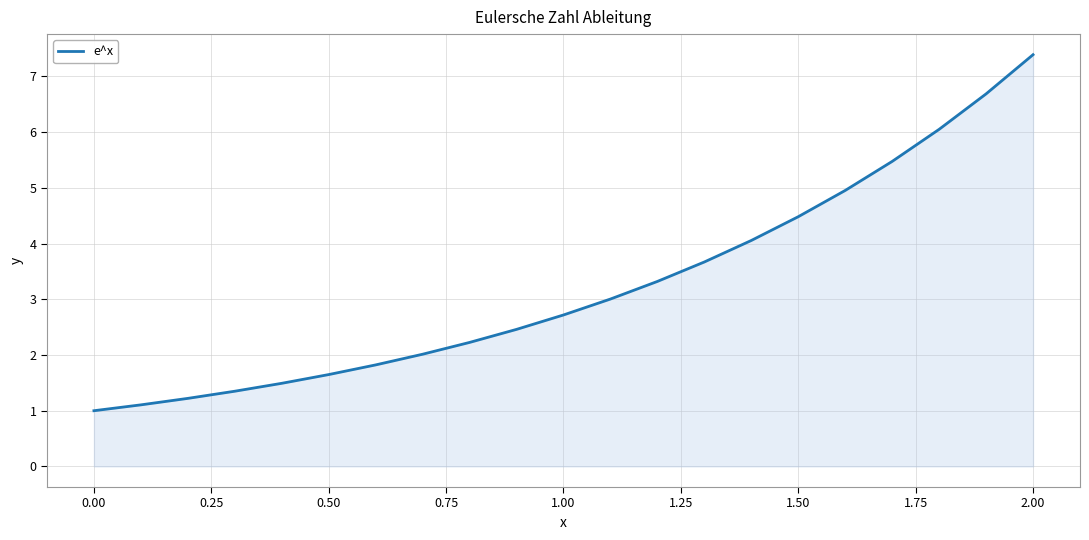

What is the difference between the maximum and minimum values?

6.4